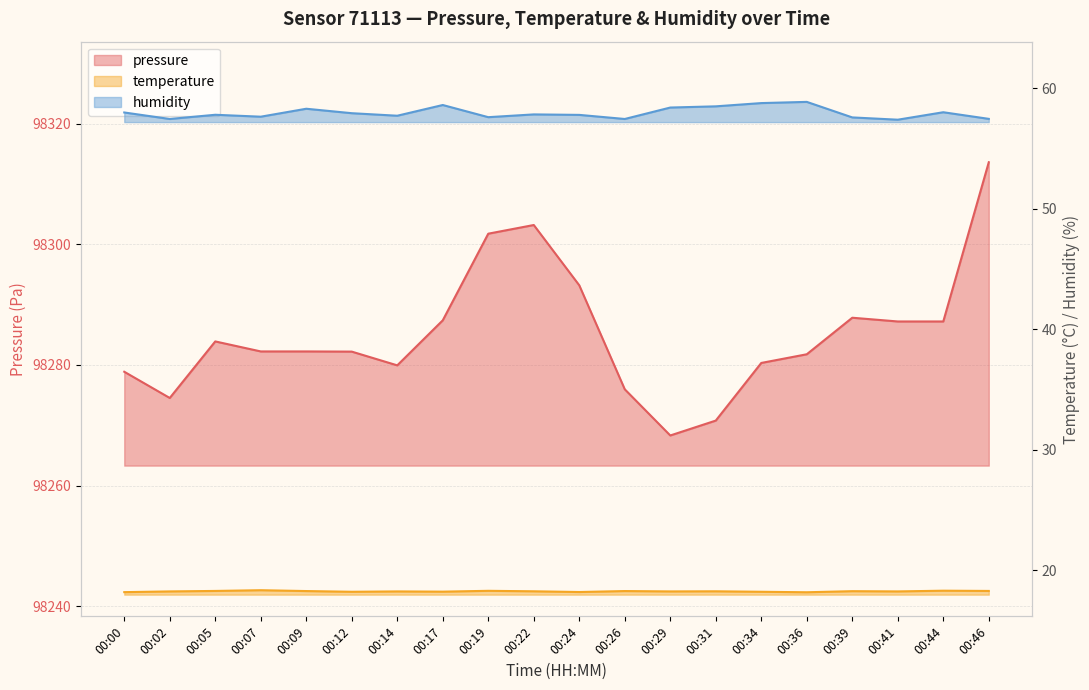

True or false: pressure and humidity cross at least once.

False